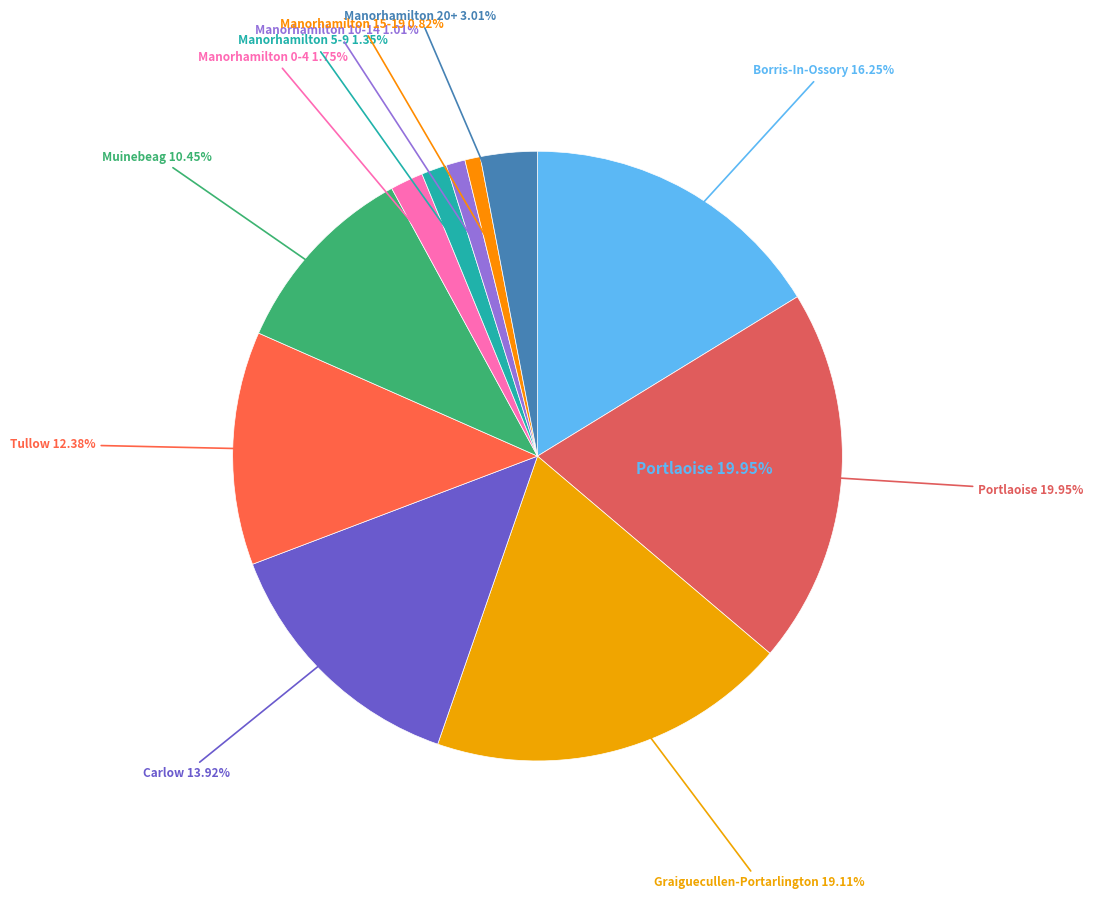

What percentage is NOT represented by Manorhamilton AGE_GE20?

97.0%